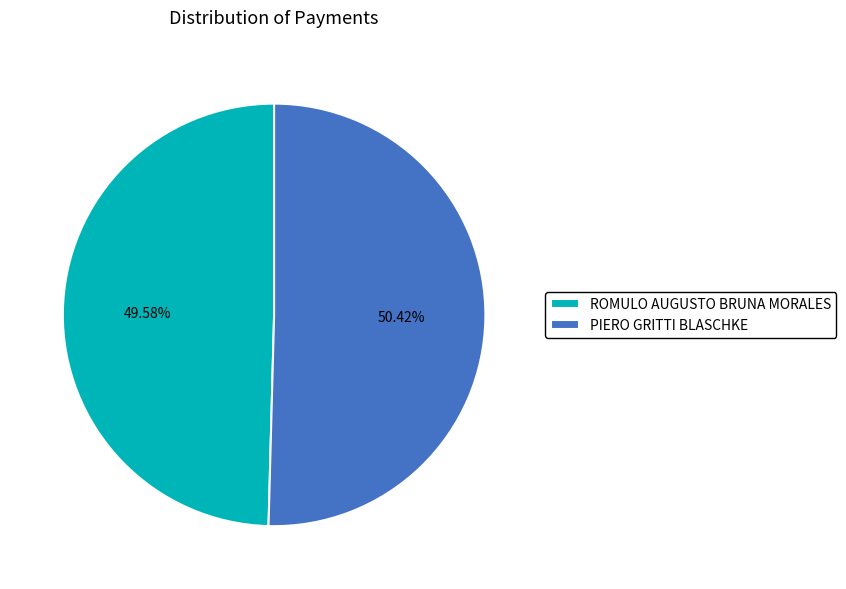

What is the ratio of the value at PIERO GRITTI BLASCHKE to the value at ROMULO AUGUSTO BRUNA MORALES?

1.0